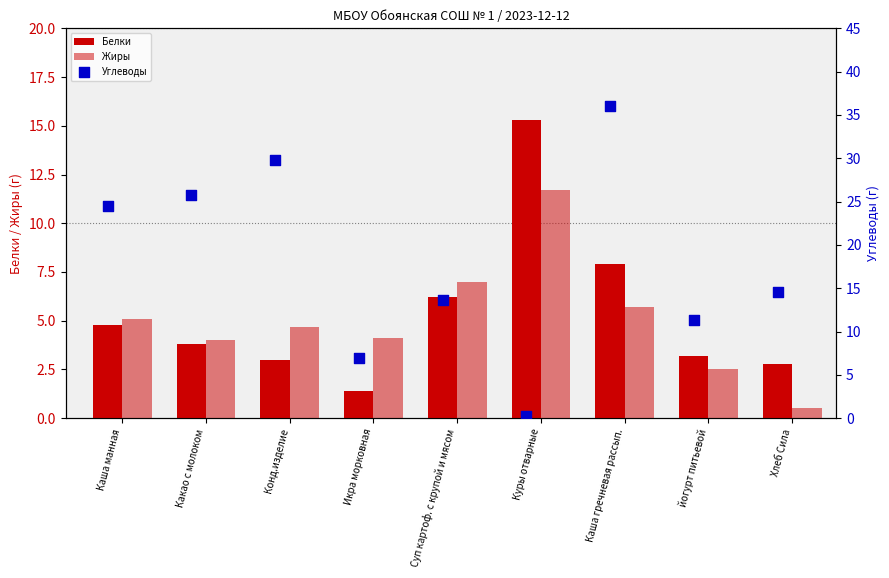

At how many categories does at least one series exceed 0?

9